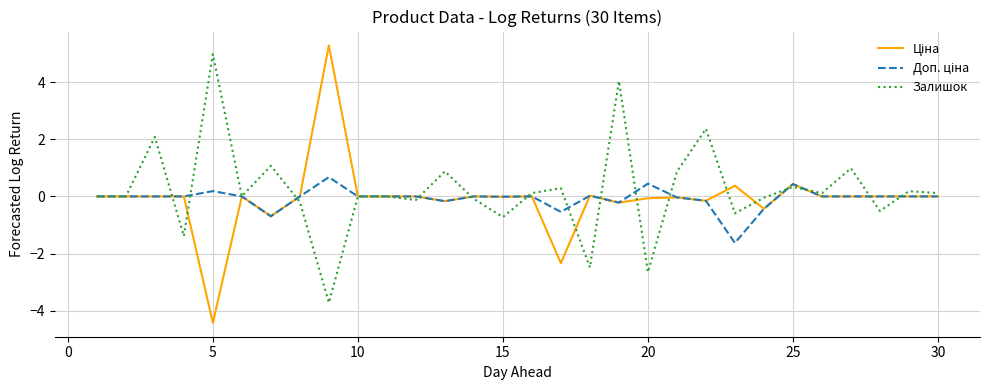

What is the greatest value displayed?

5.3